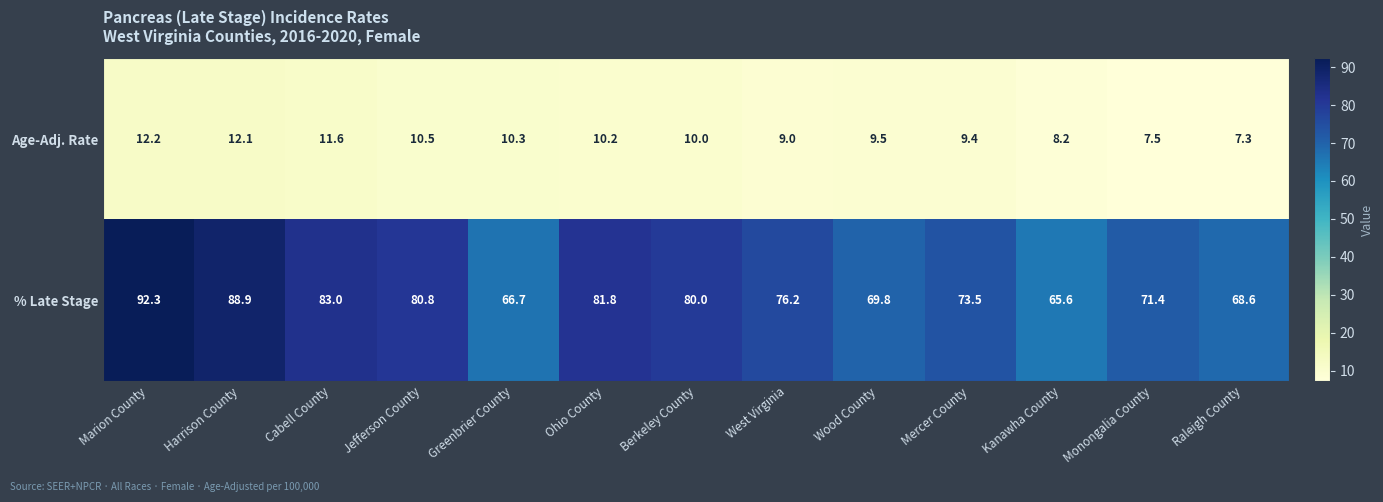

At which category is the sum across all series the highest?

Marion County